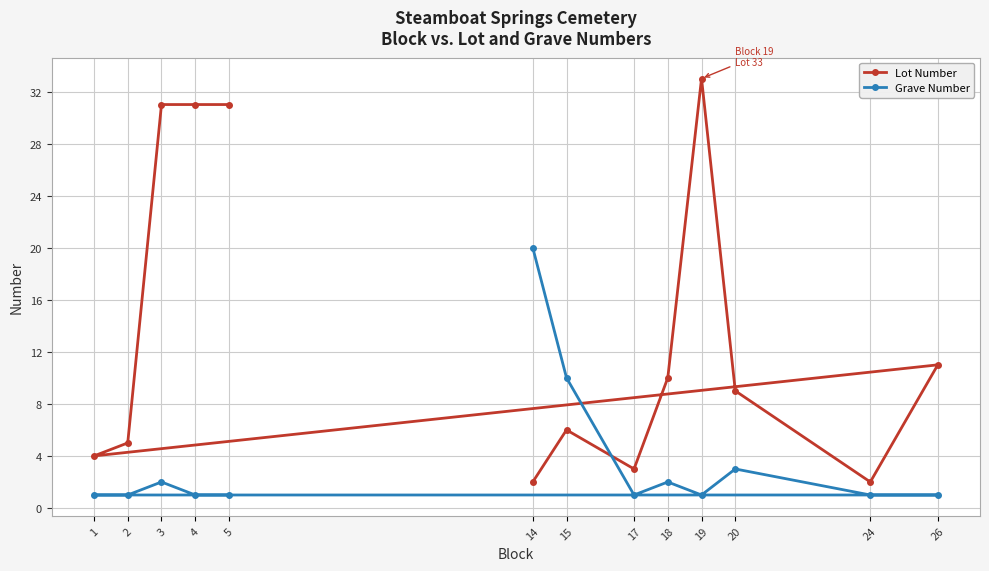

At 15, list the series in order from smallest to largest.

Lot Number, Grave Number